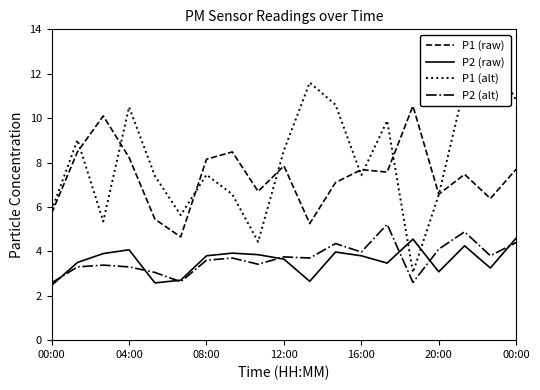

Does the chart display data point markers on the line(s)?

No